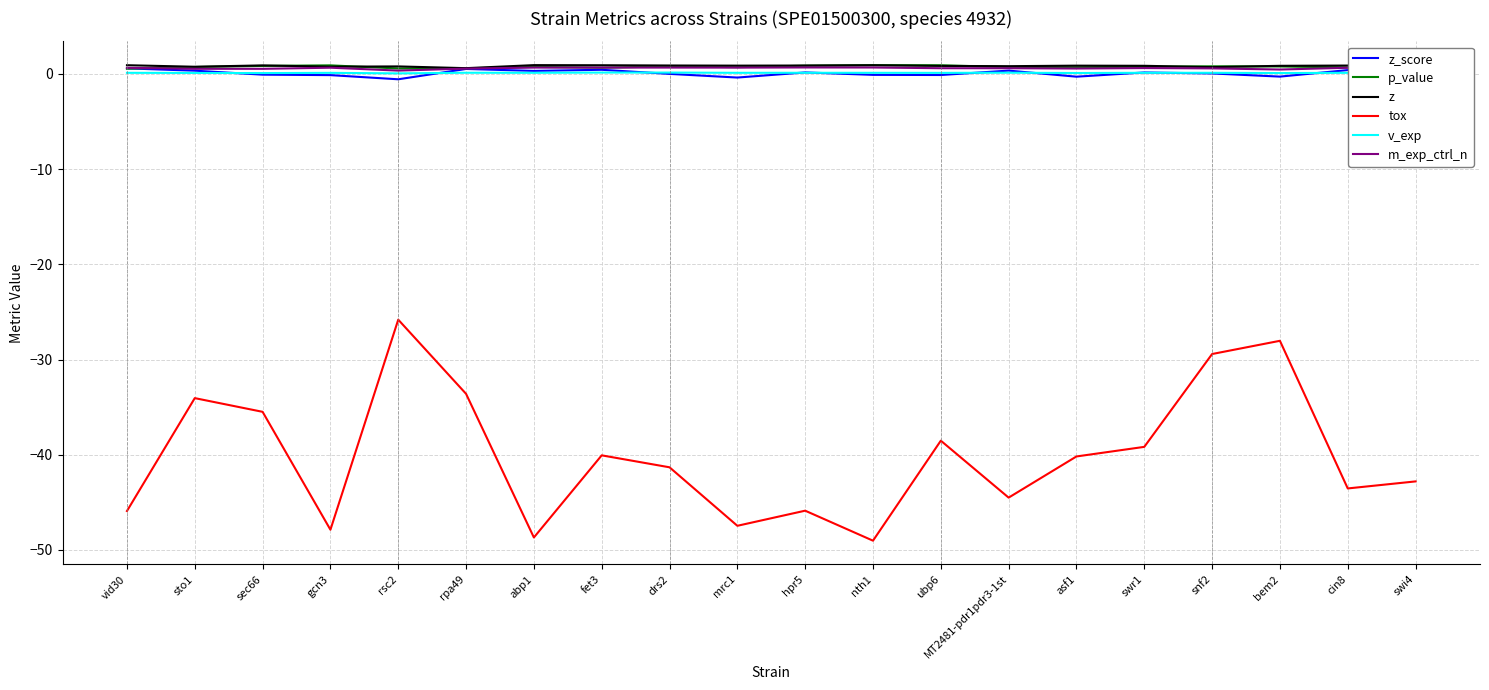

How many distinct data groups are displayed?

6